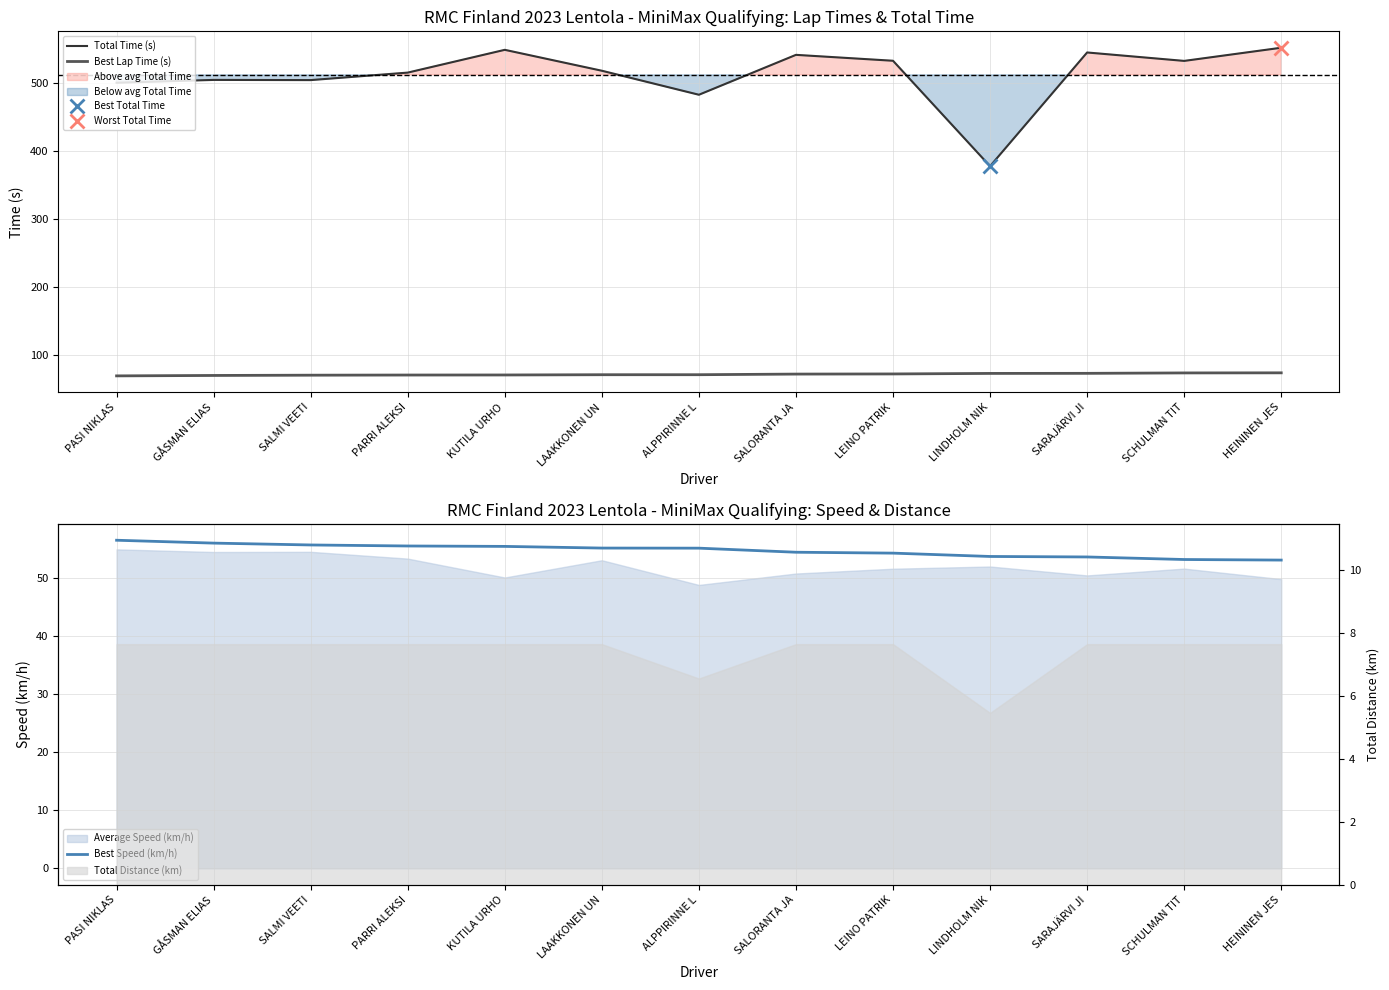

True or false: Total Time (s) and Best Lap Time (s) cross at least once.

False